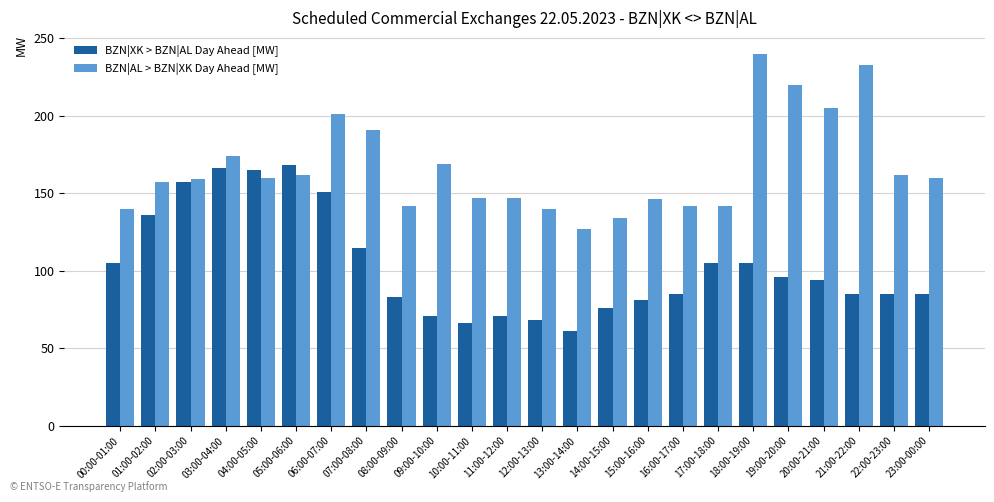

What is the difference between the maximum and minimum values in the BZN|AL > BZN|XK Day Ahead [MW] series?

113